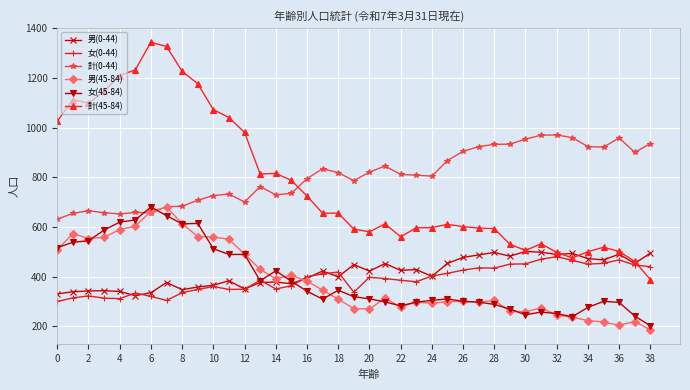

Which series has the largest range (max minus min)?

計(45-84)